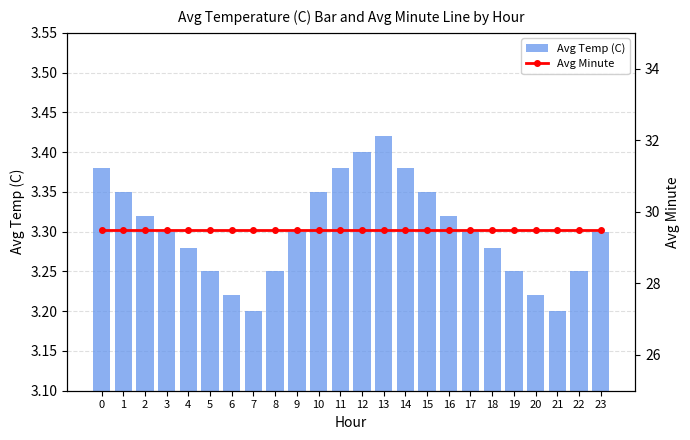

Are the bars grouped side by side (vs. stacked)?

Yes